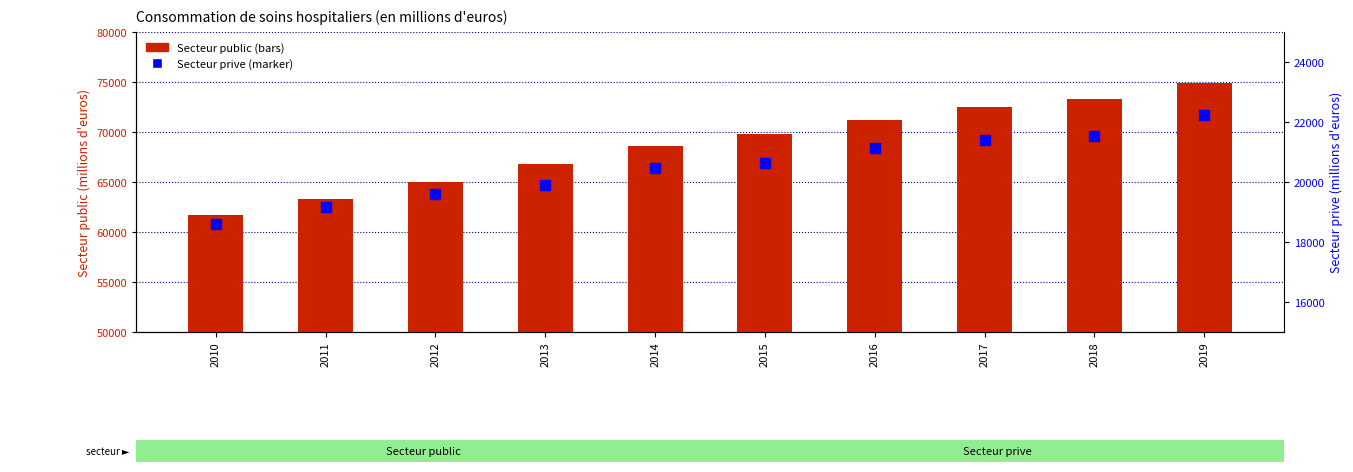

Are the bars grouped side by side (vs. stacked)?

Yes